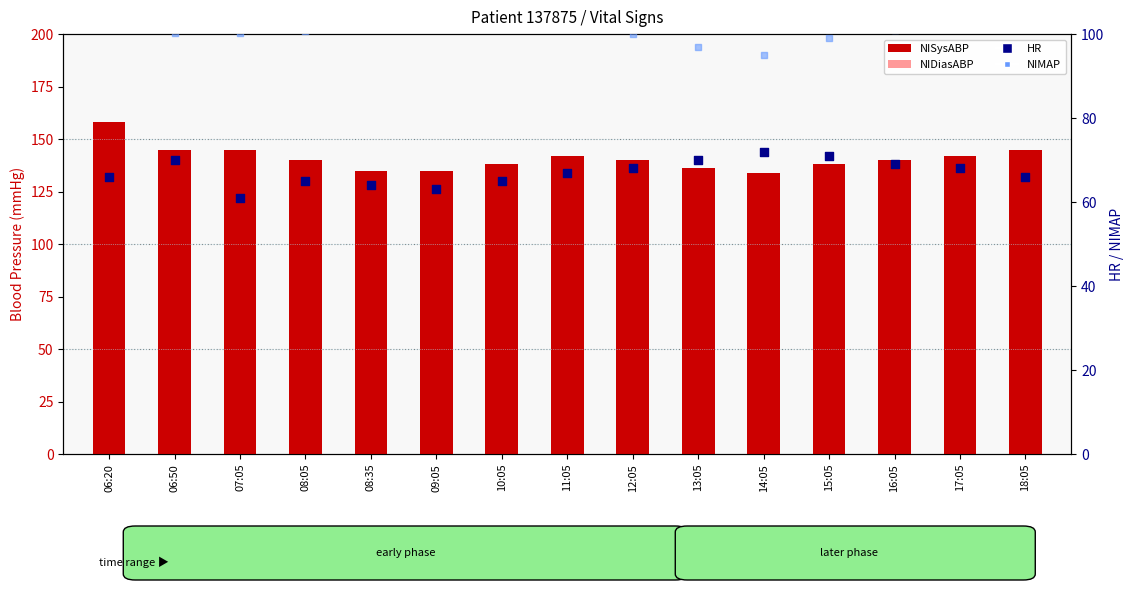

Which series contains the lowest Y value?

HR